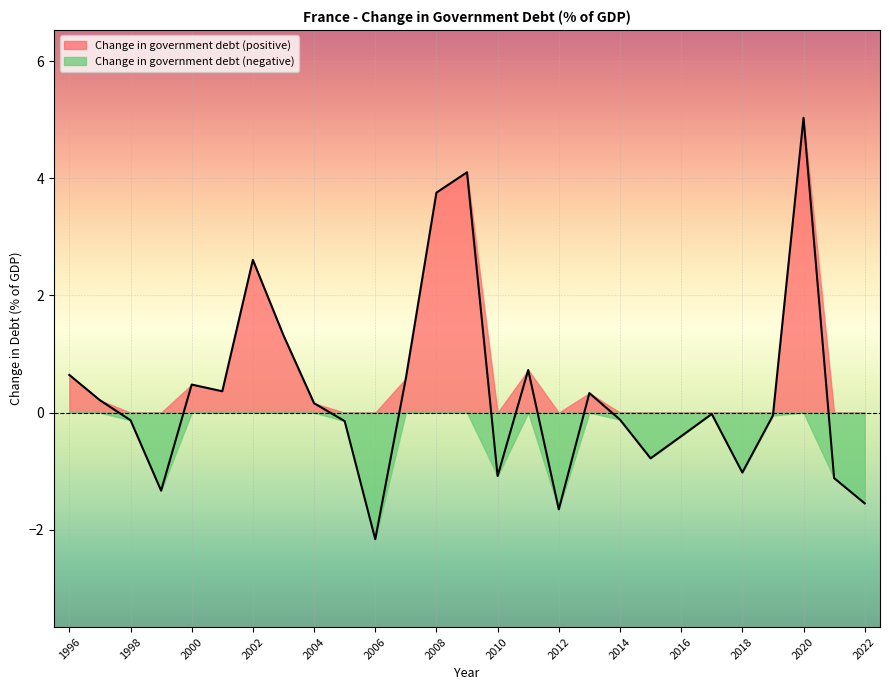

How many values are below 0?

14